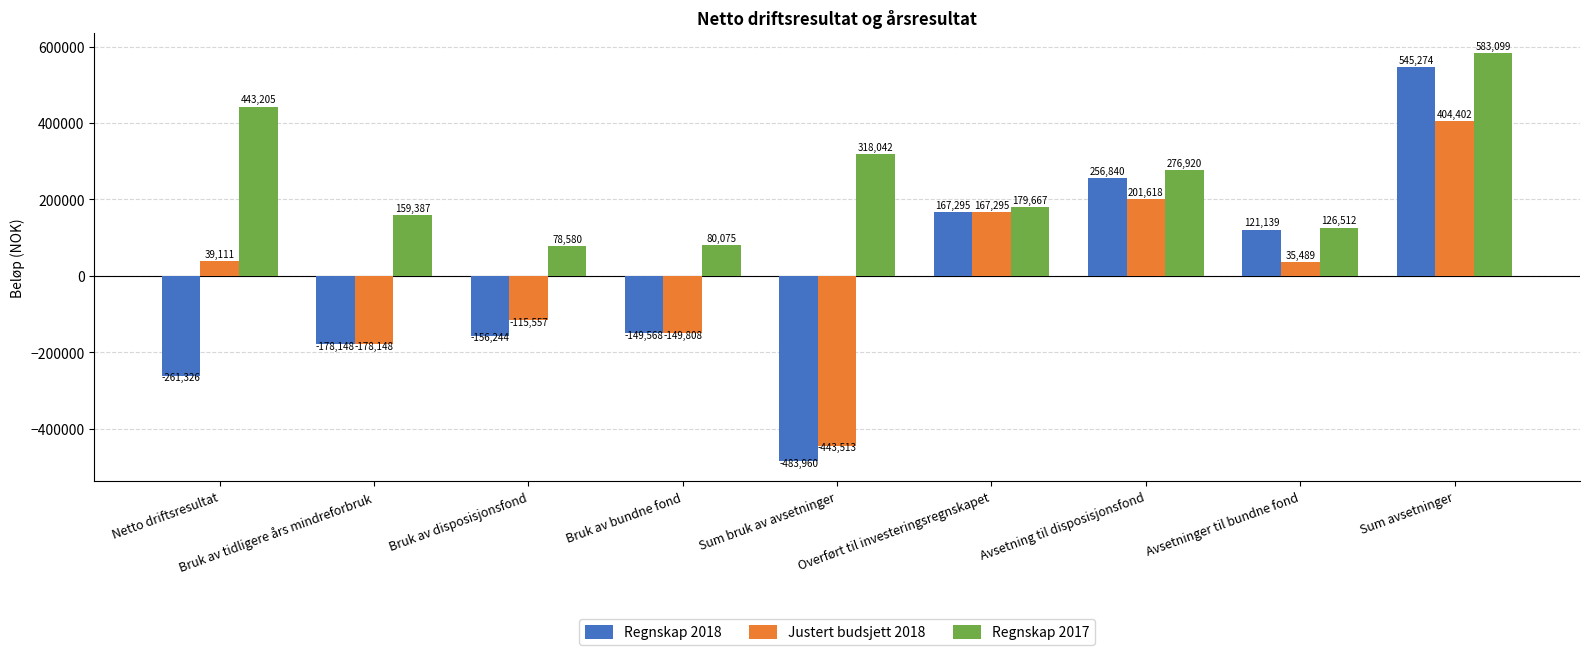

How many values in Justert budsjett 2018 are above zero?

5